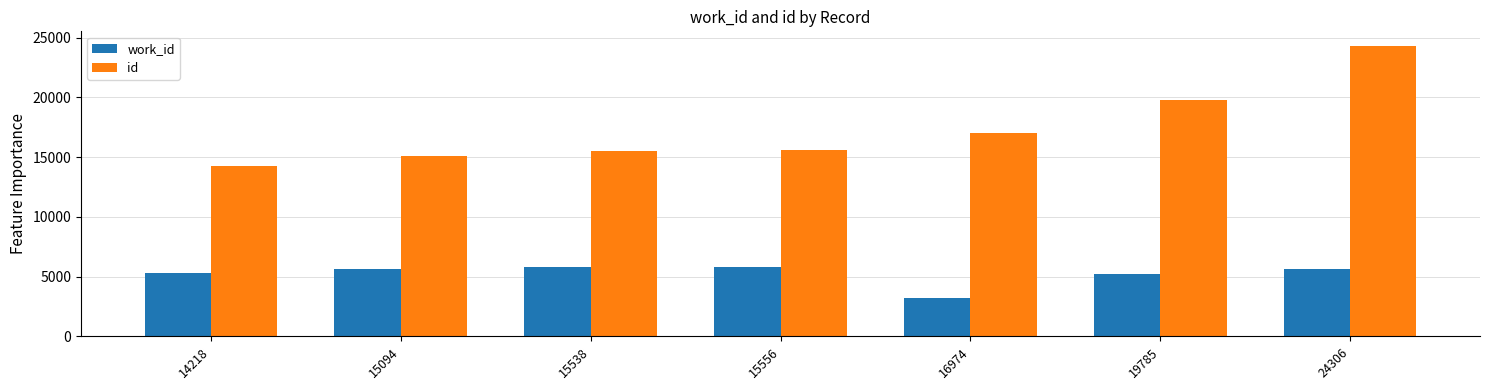

The work_id series shows 3206 at 16974. True or false?

True